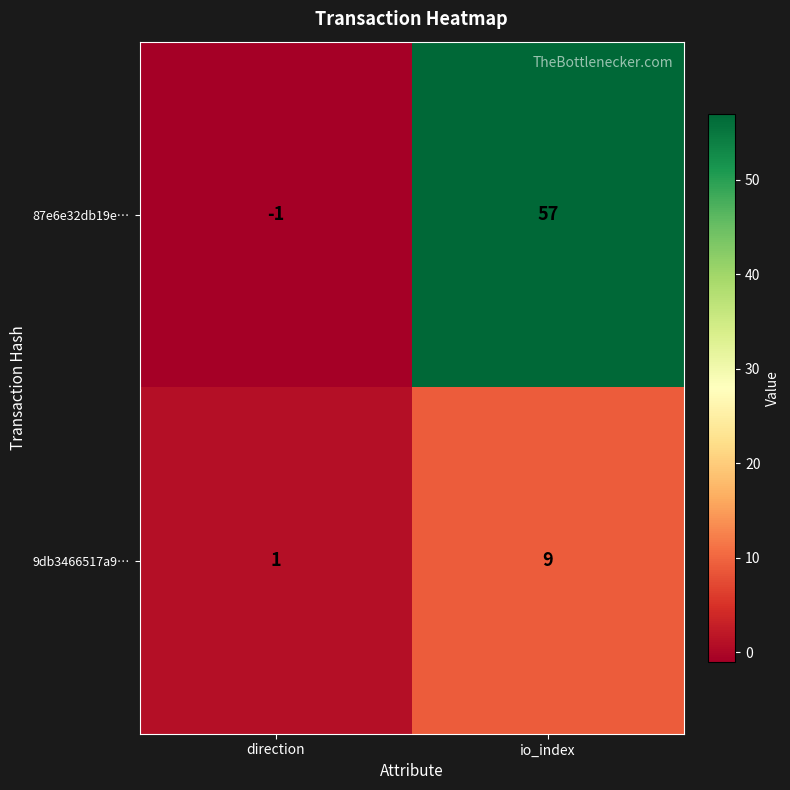

At how many categories does at least one series exceed 31?

1